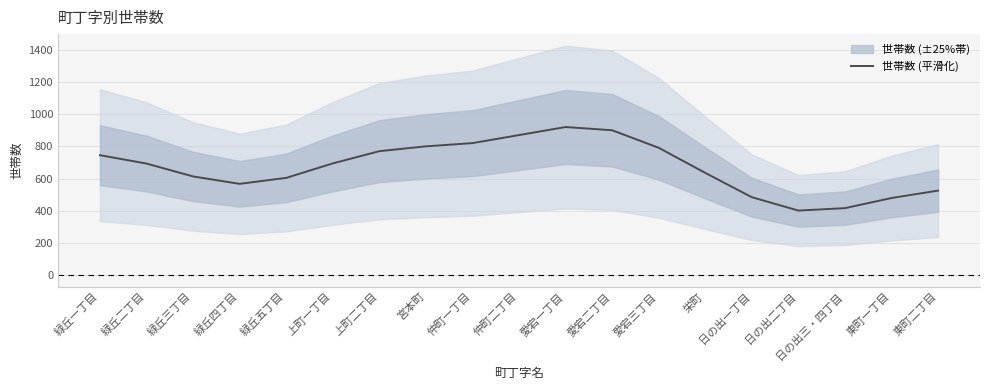

How many lines are shown in the chart?

1